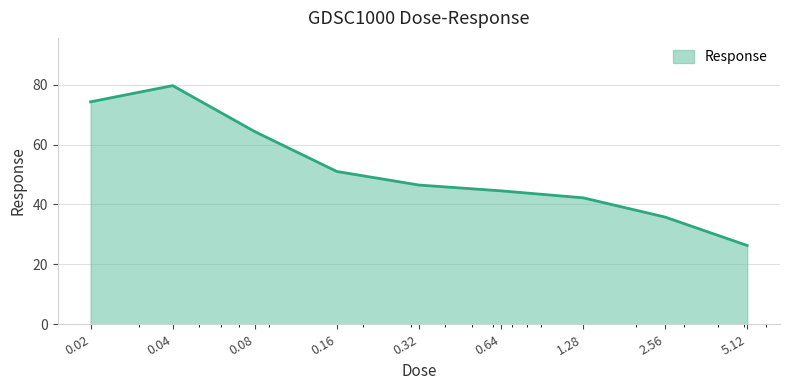

True or false: the data has more than 0 interior local peaks.

True